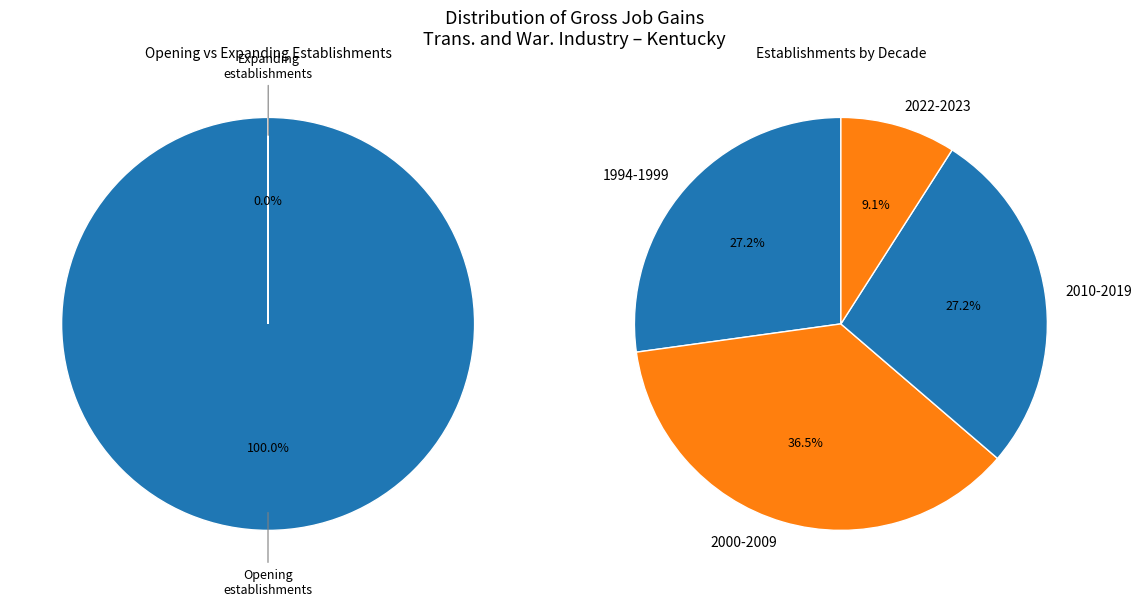

True or false: 2000 accounts for 17% of the total.

False